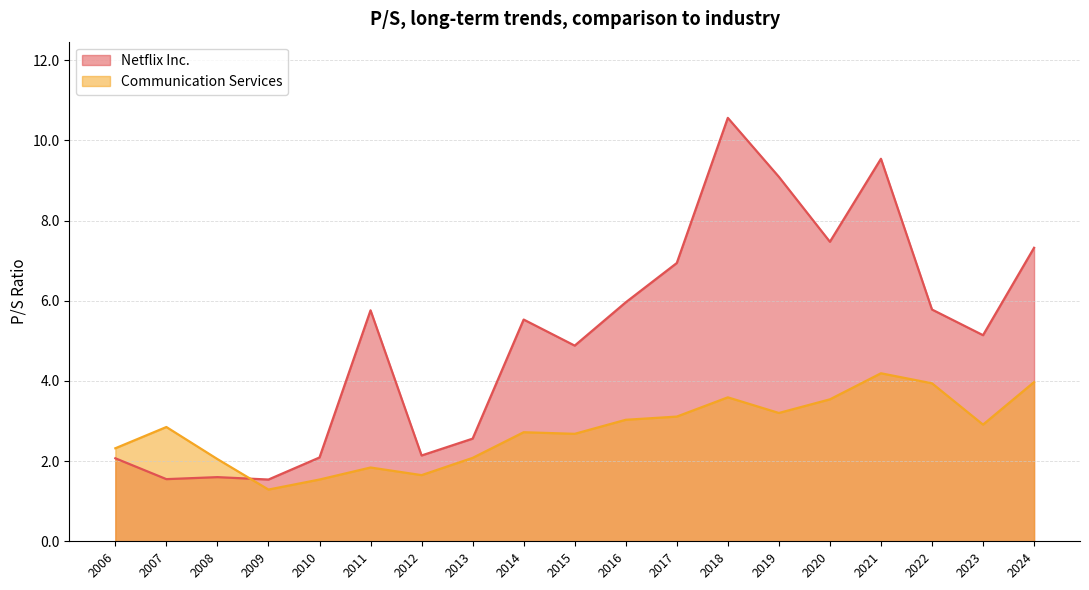

Which series changed the most between 2008 and 2014?

Netflix Inc.